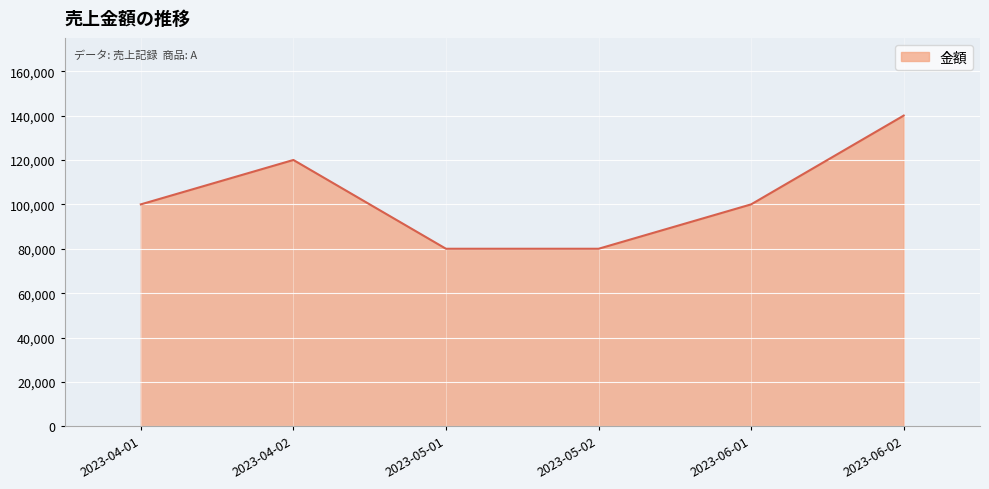

The chart shows a value of 140000 at 2023-06-02. True or false?

True